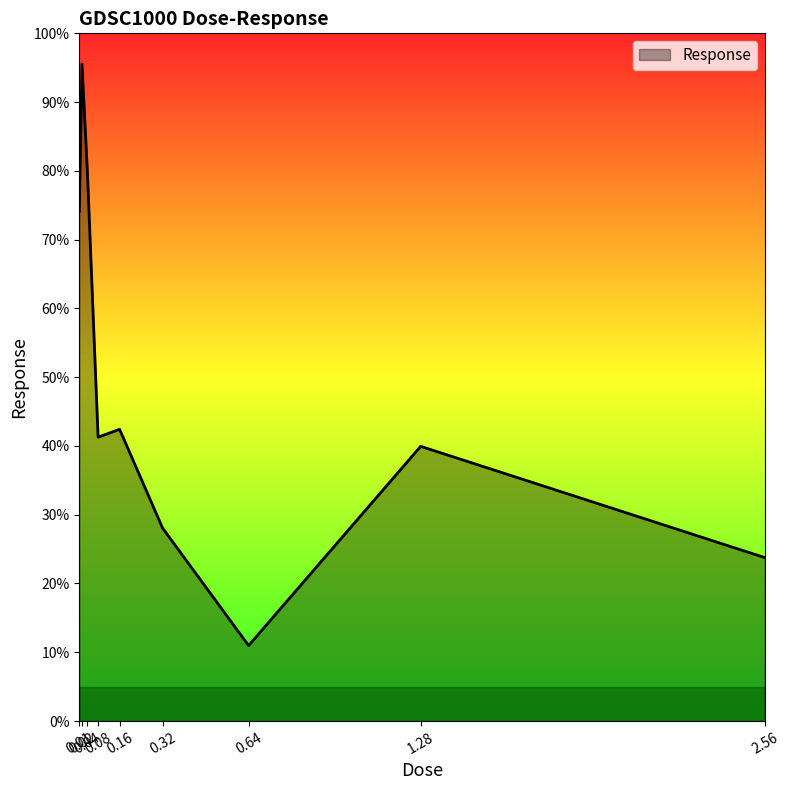

Which label corresponds to the smallest value in the chart?

0.64